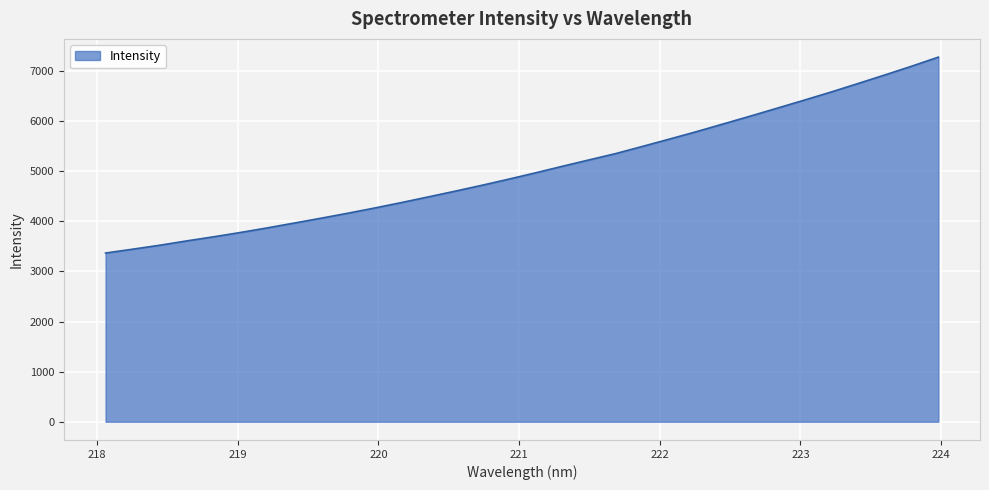

What is the difference between the maximum and minimum values?

3911.9